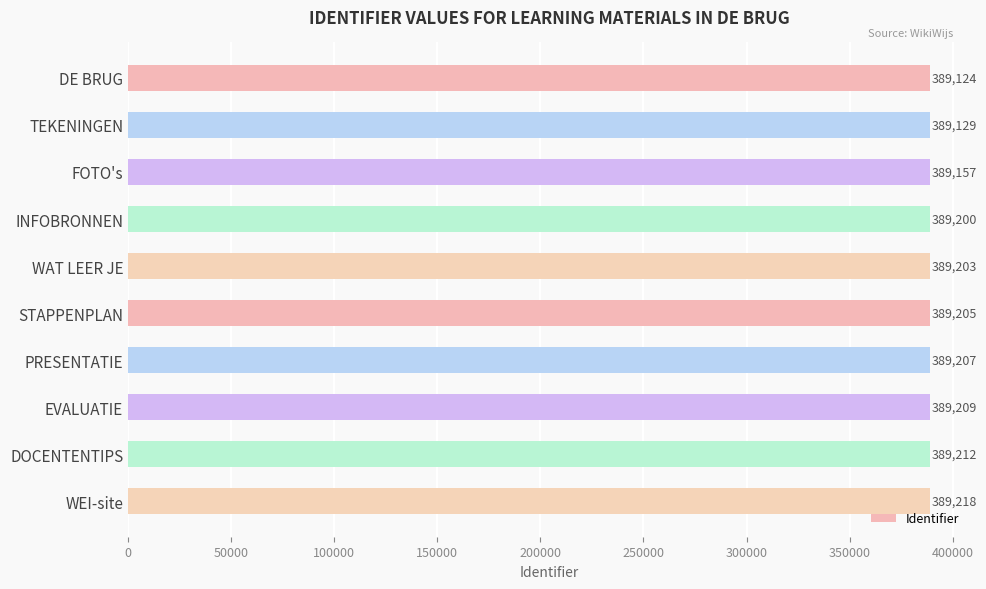

What is the sum of all values?

3891864